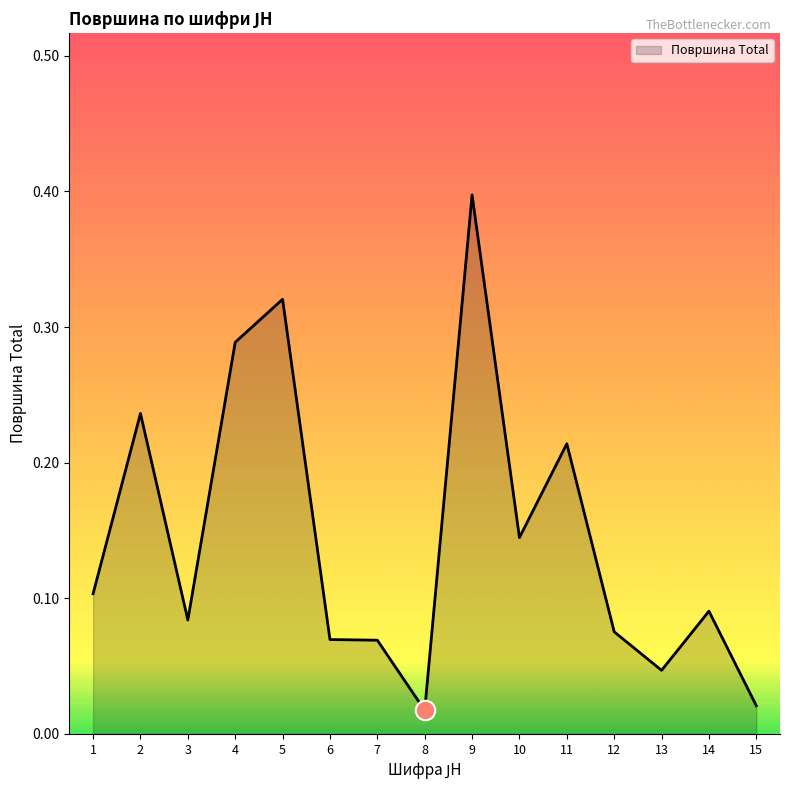

Is it true that the value at 13 is 0.1?

False